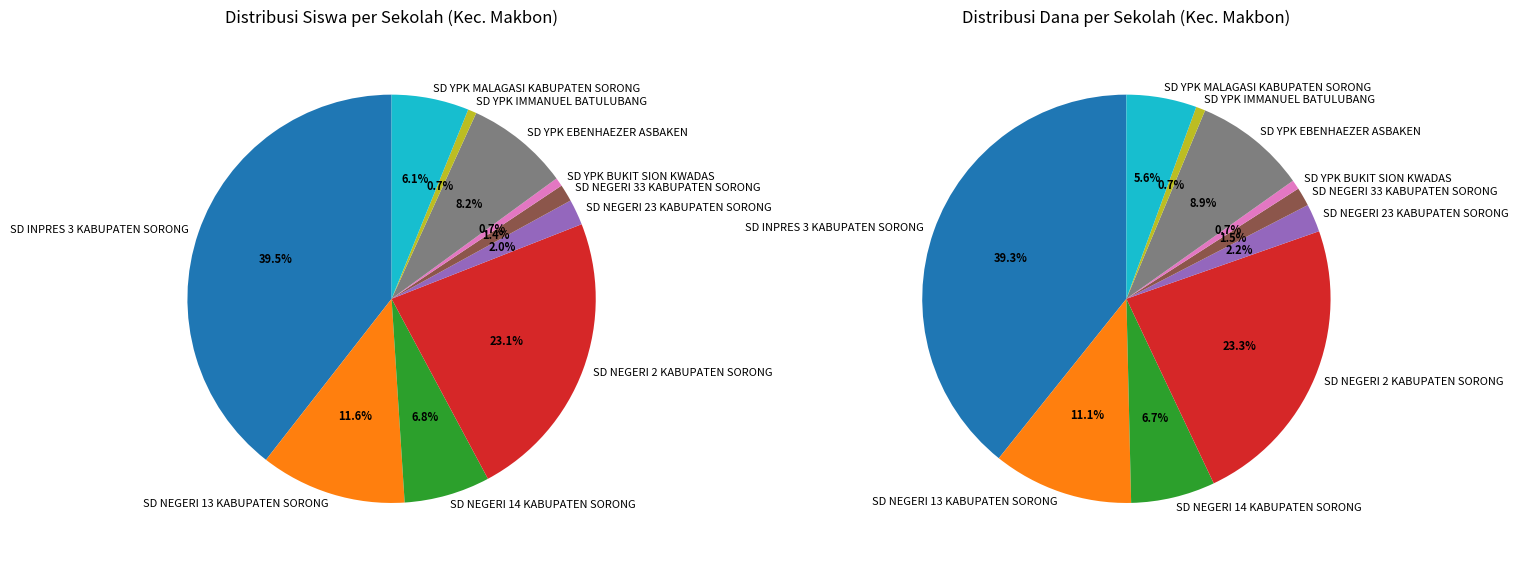

Combined, do 7 and 8 account for over 50%?

No